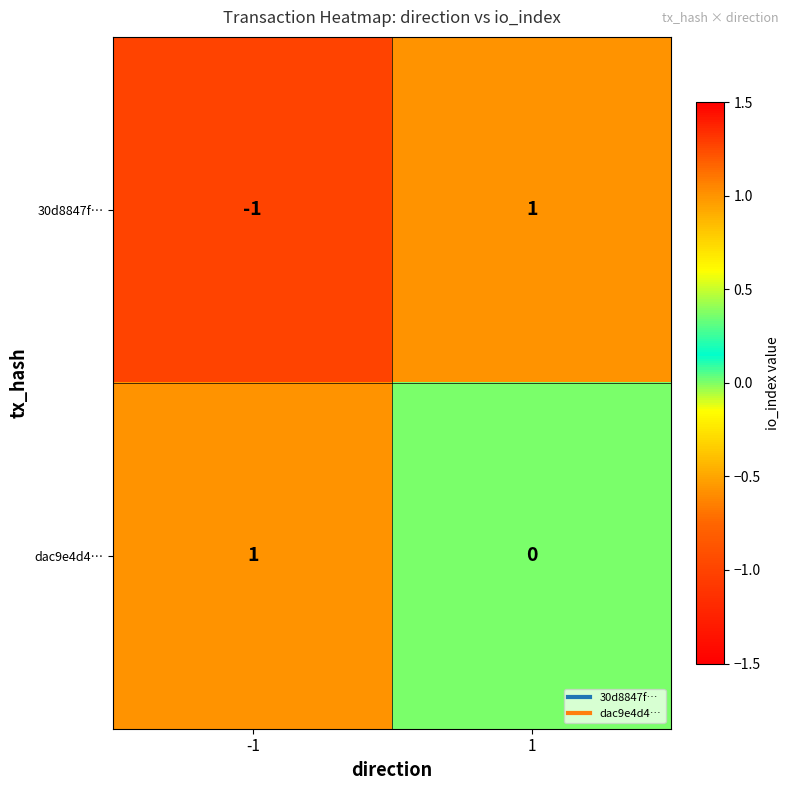

How many values in 30d8847f… are above zero?

1